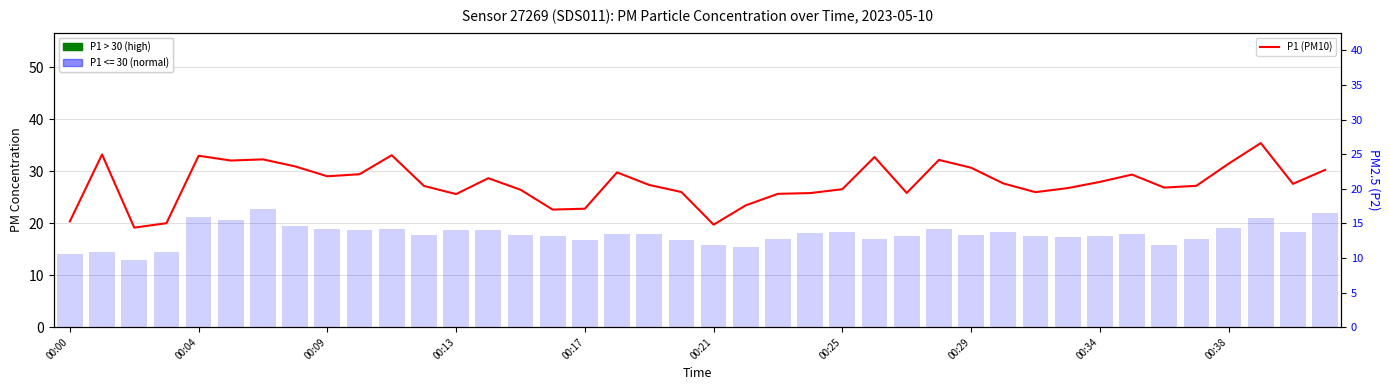

Are the bars horizontal?

No